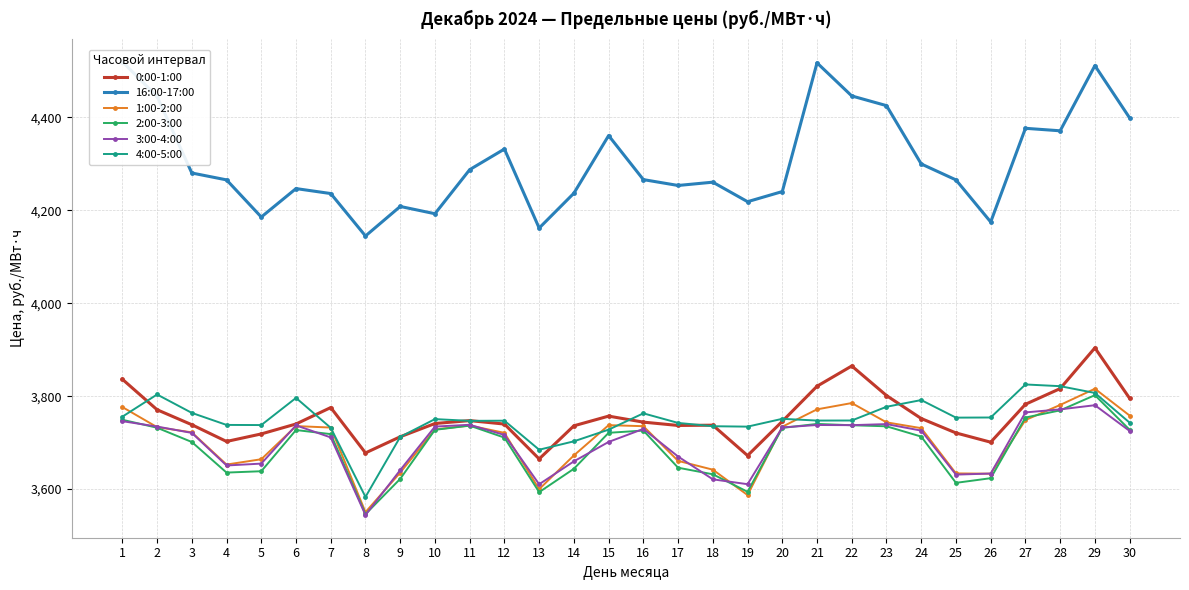

What is the average value of the 1:00-2:00 series?

3705.3